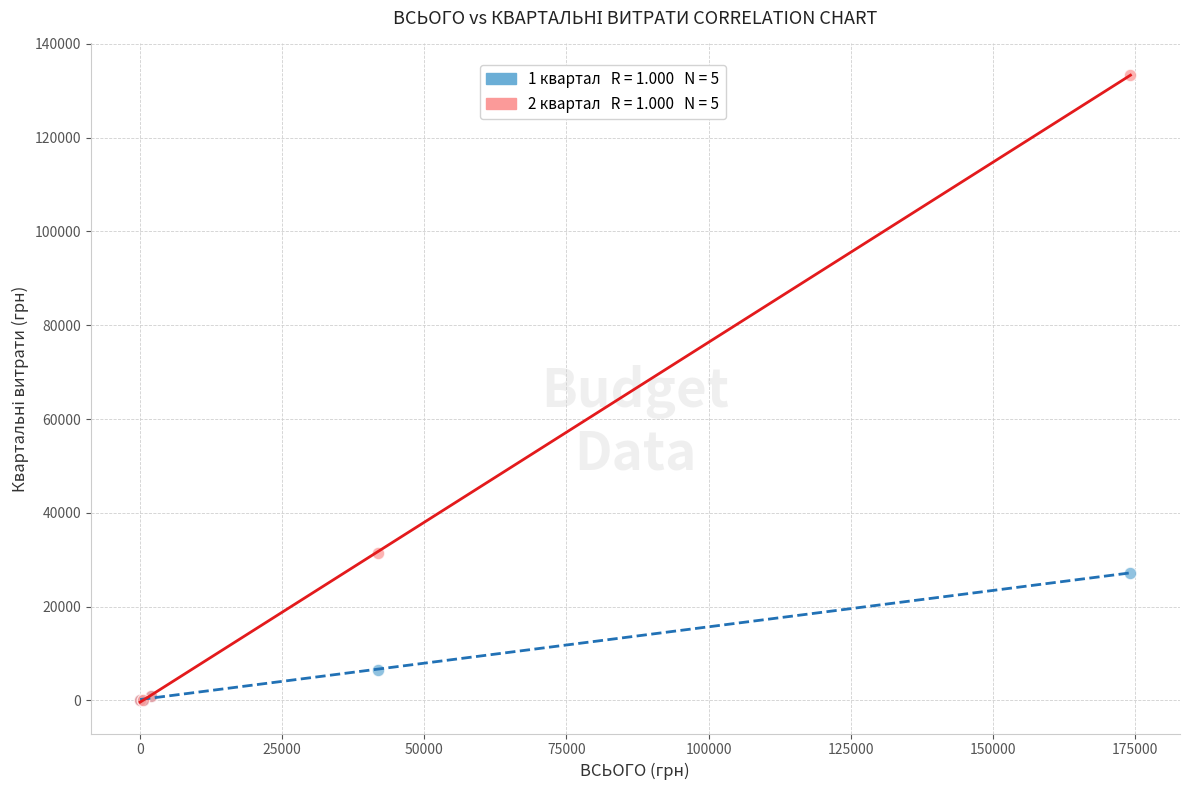

Across all series, what Y value is closest to 66692?

31398.7